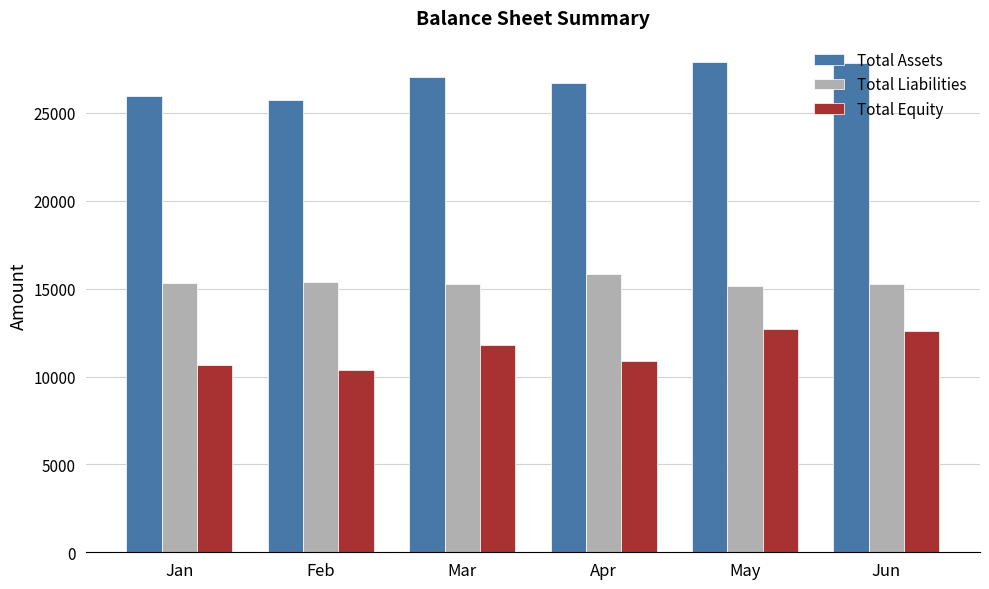

What is the difference between the highest and lowest values at Feb?

15371